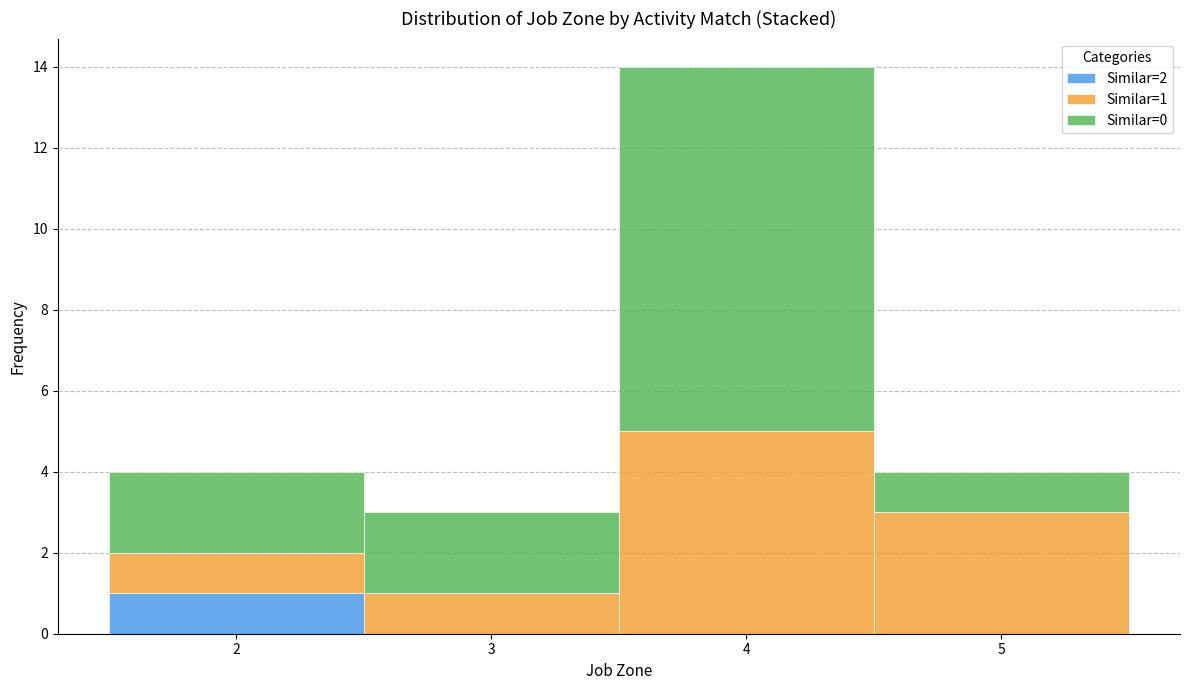

Which range on the x-axis has the tallest stacked bar (by total height)?

3.5 to 4.5